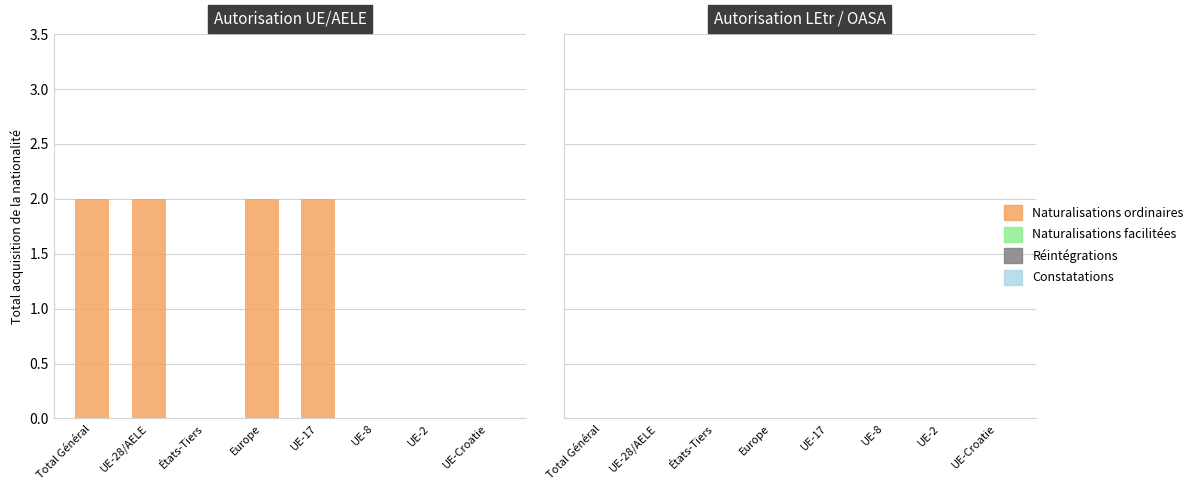

Are the bars horizontal?

No